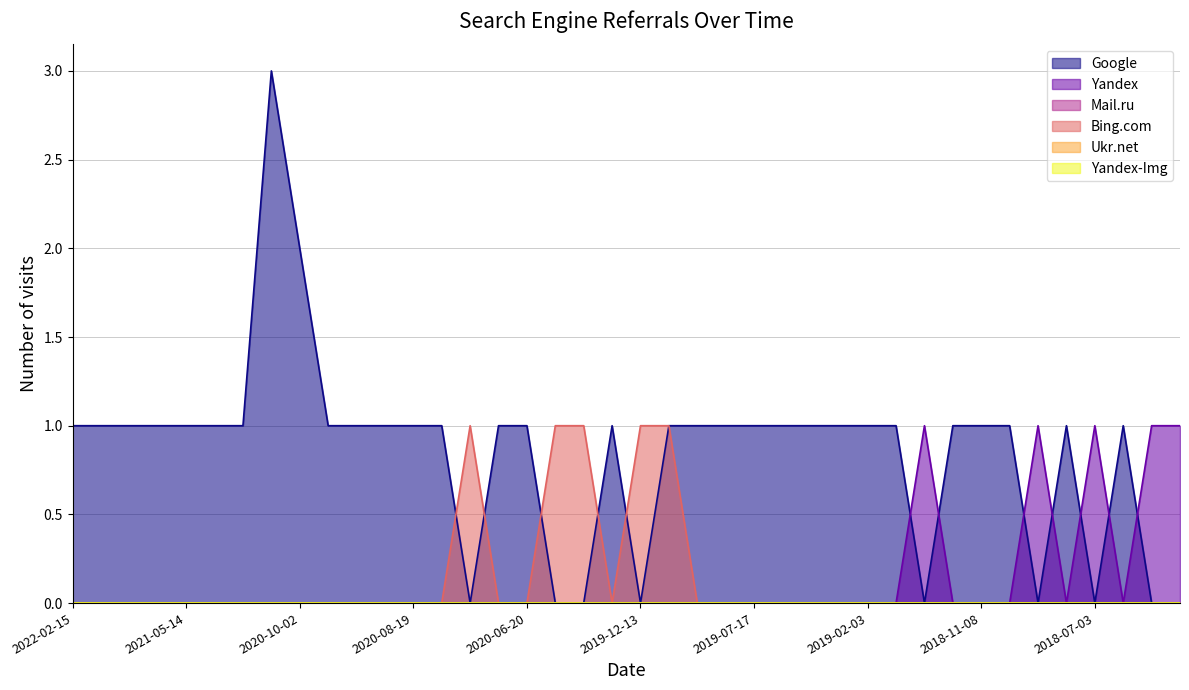

Does the chart have visible grid lines?

Yes